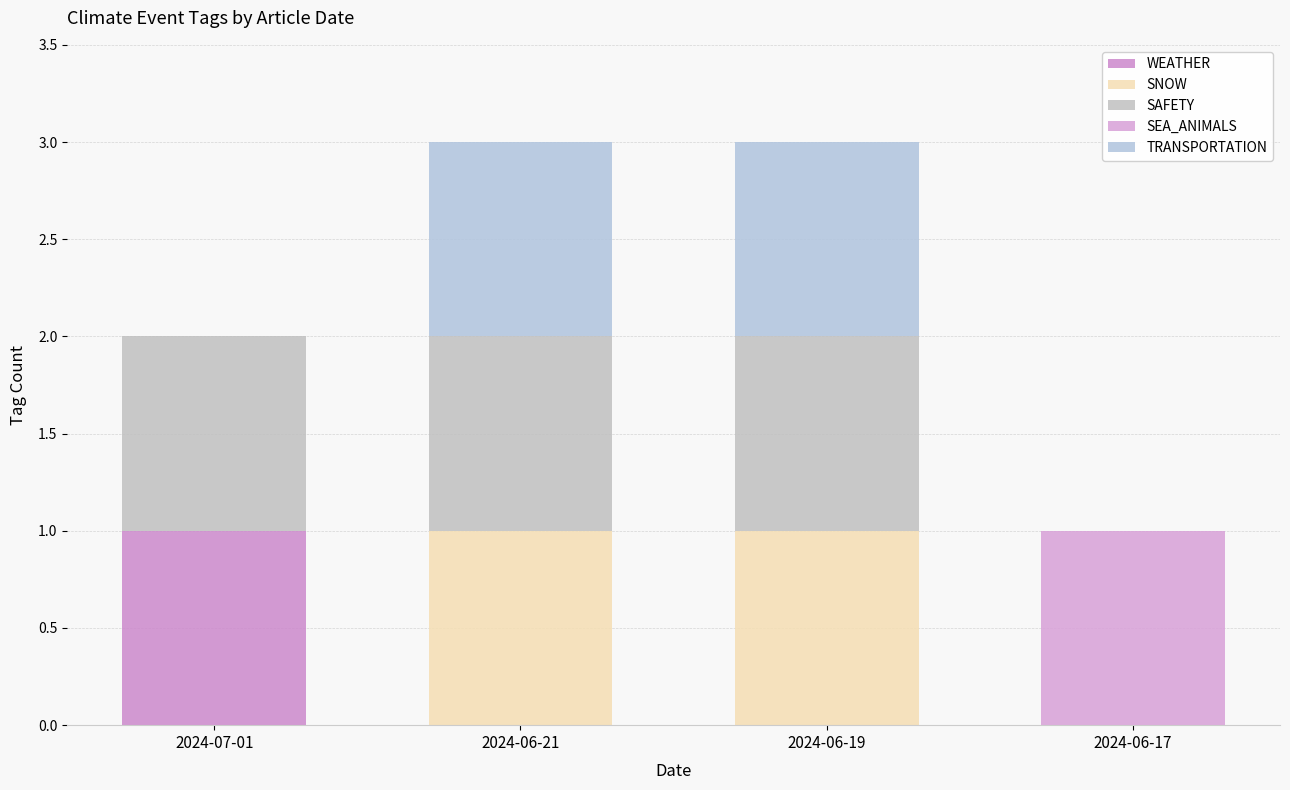

What are all the series names shown in the legend?

WEATHER, SNOW, SAFETY, SEA_ANIMALS, TRANSPORTATION